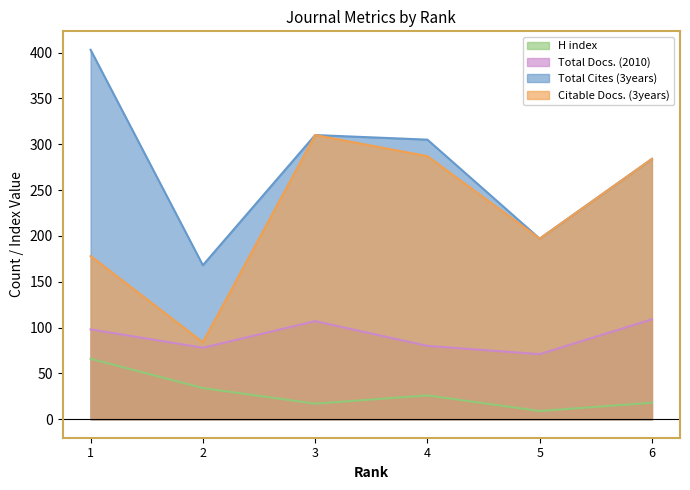

What is the greatest value displayed?

403